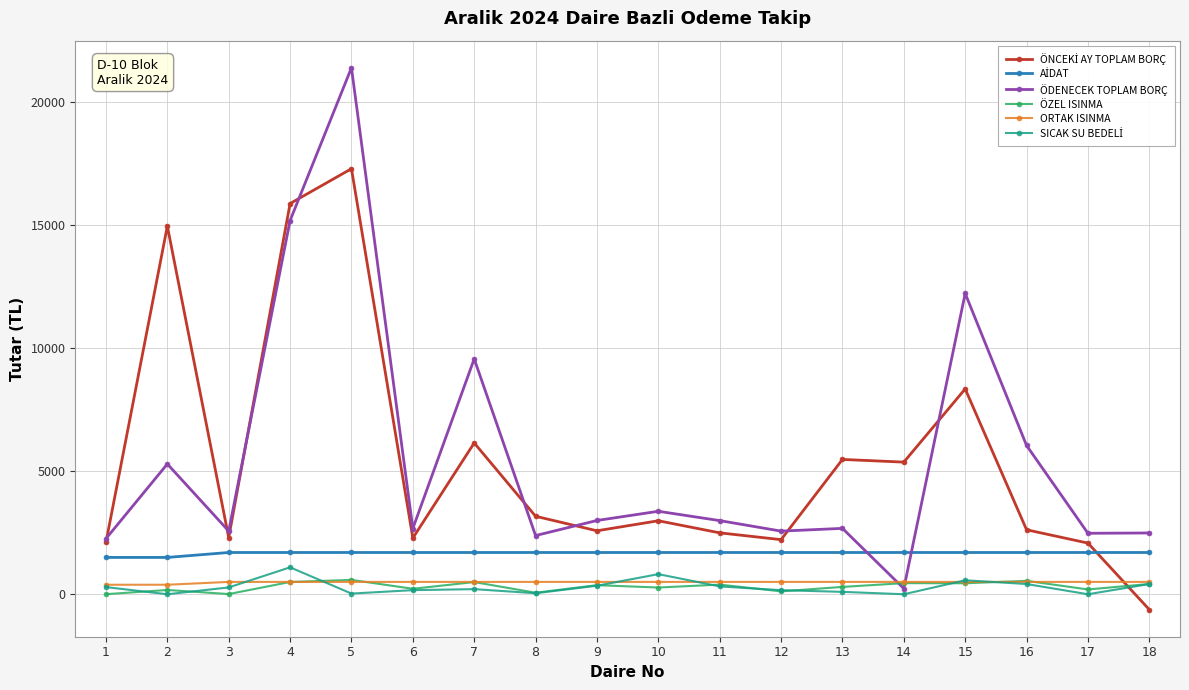

Between 7 and 12, which series saw the biggest shift?

ÖDENECEK TOPLAM BORÇ